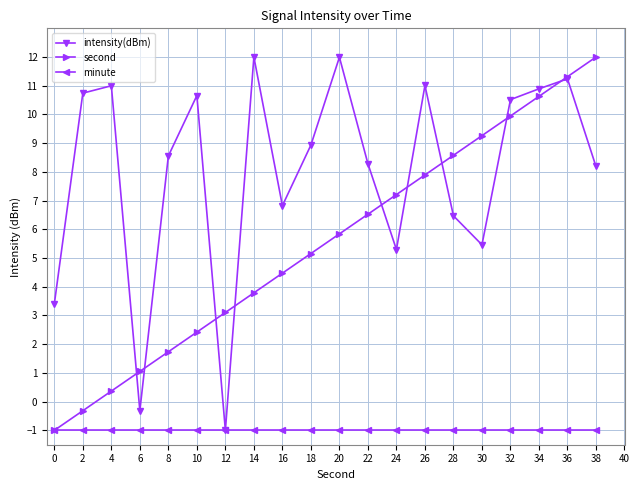

What is the highest value of the minute series?

-1.0